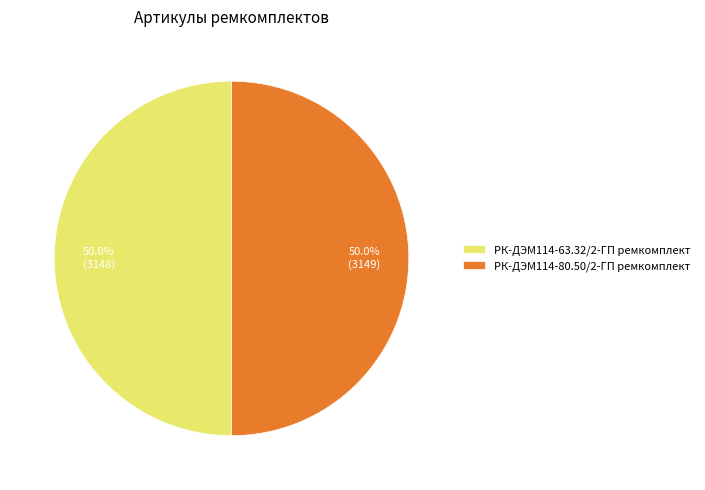

How many slices are in this pie chart?

2